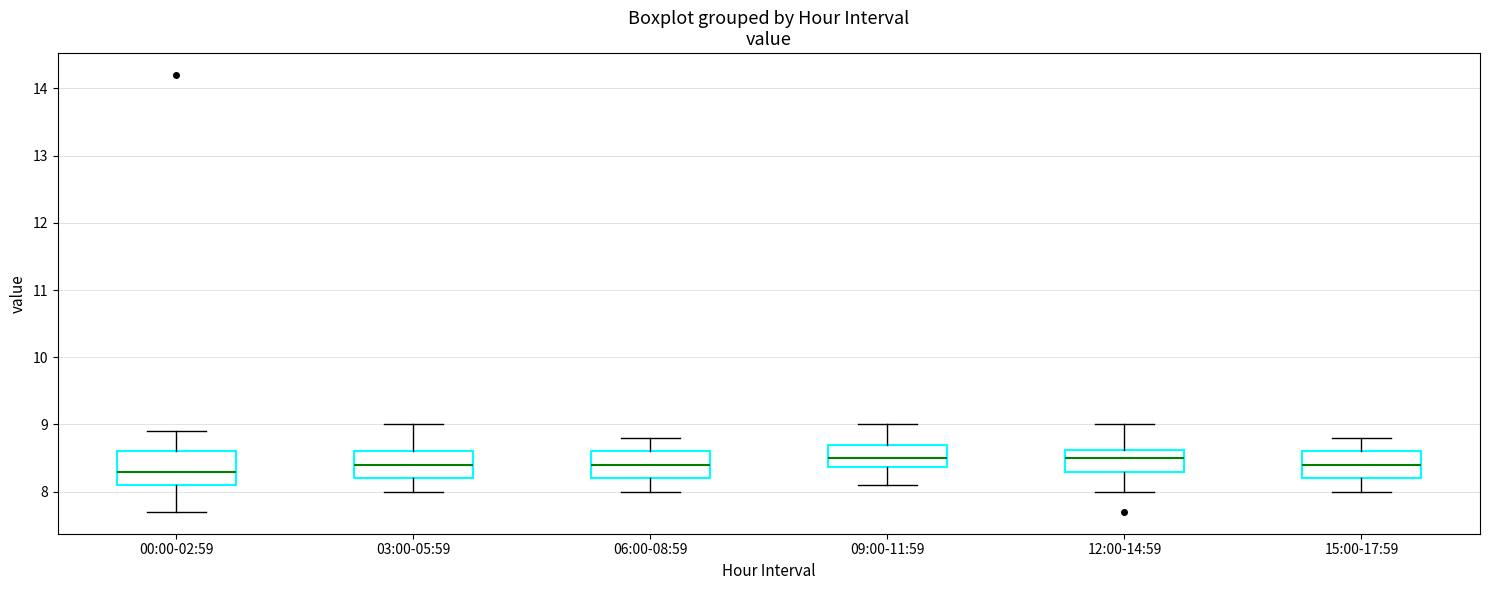

Reading left to right, transcribe this box plot: for each box, give where its median line is, the range the box spans, and where its two whiskers end, as read against the y-axis. The values are not printed on the chart, so give them approximately, as read against the axis.

00:00-02:59: median 8.3, box 8.1 to 8.6, whiskers 7.7 to 8.9
03:00-05:59: median 8.4, box 8.2 to 8.6, whiskers 8.0 to 9.0
06:00-08:59: median 8.4, box 8.2 to 8.6, whiskers 8.0 to 8.8
09:00-11:59: median 8.5, box 8.4 to 8.7, whiskers 8.1 to 9.0
12:00-14:59: median 8.5, box 8.3 to 8.6, whiskers 8.0 to 9.0
15:00-17:59: median 8.4, box 8.2 to 8.6, whiskers 8.0 to 8.8